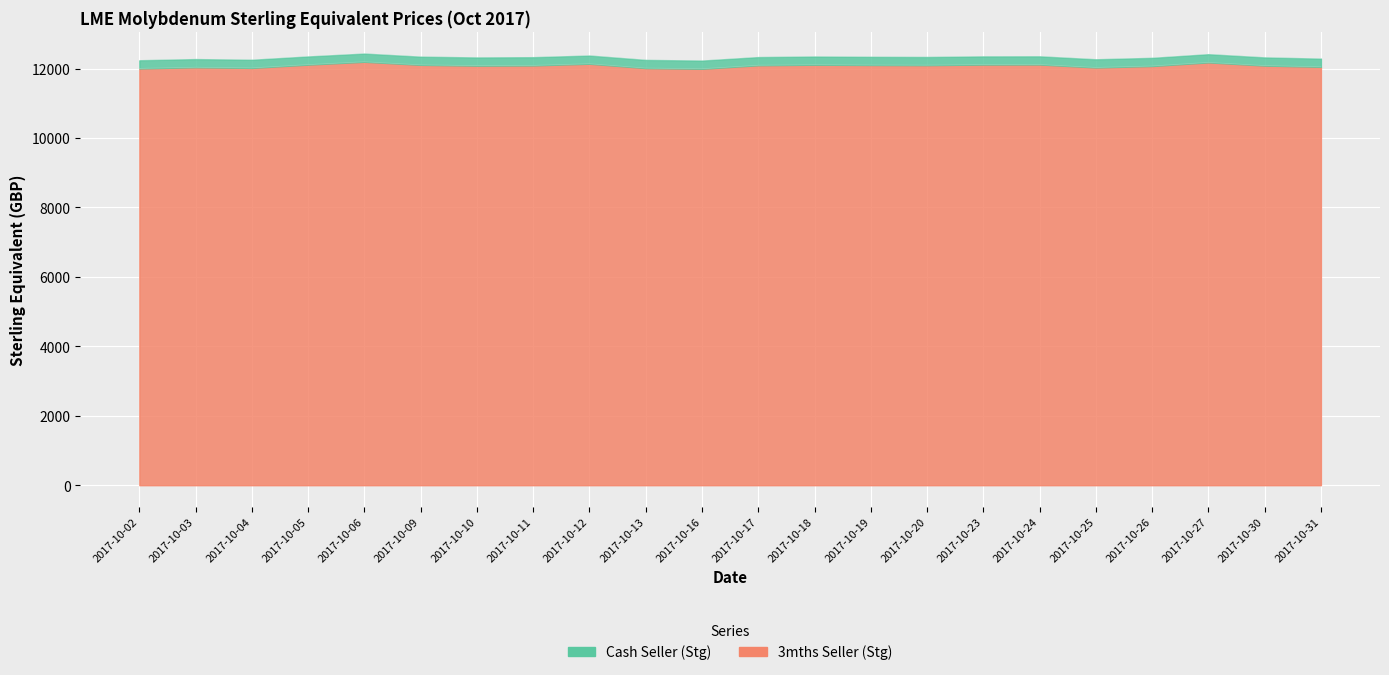

Which has a higher value, 2017-10-10 or 2017-10-06?

2017-10-06